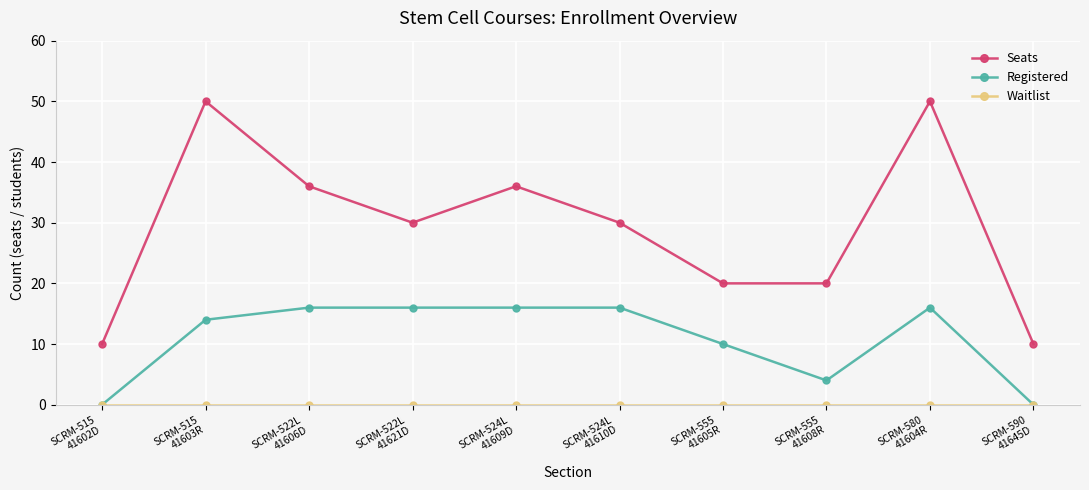

Count the number of data series in this chart.

3